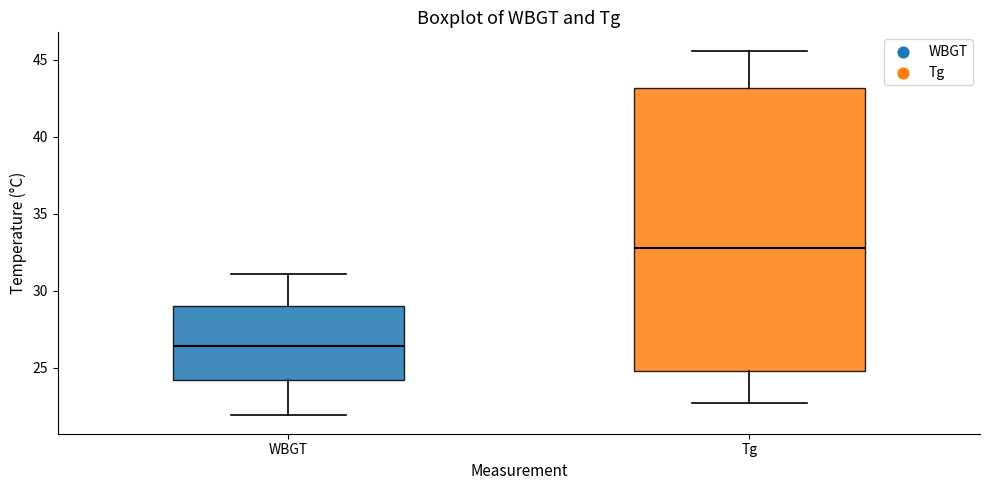

Which box is the tallest, from its lower edge to its upper edge?

Tg